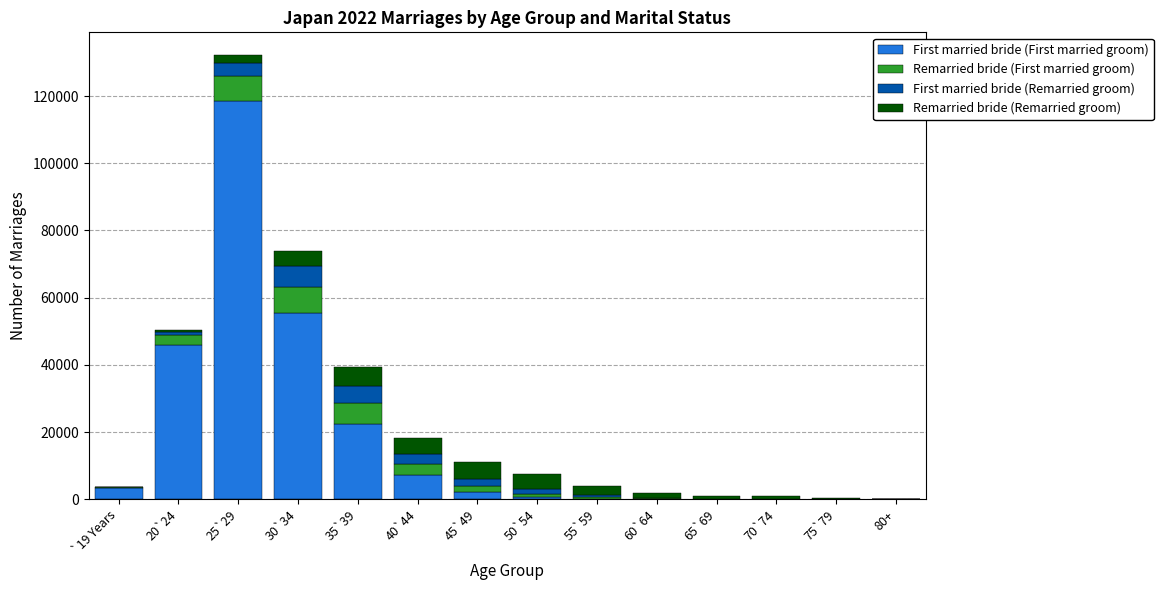

Is it true that First married bride (First married groom) equals 3355 at `19 Years?

True